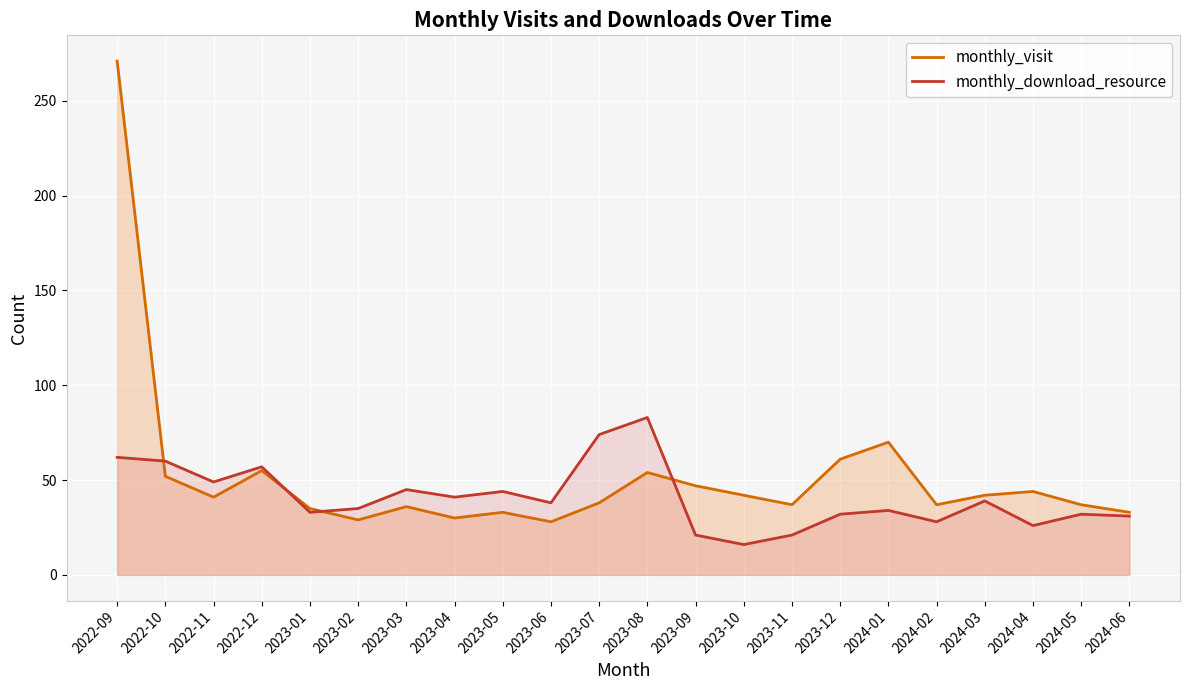

Is the value of monthly_visit at 2023-02 greater than the value of monthly_download_resource at 2022-10?

No